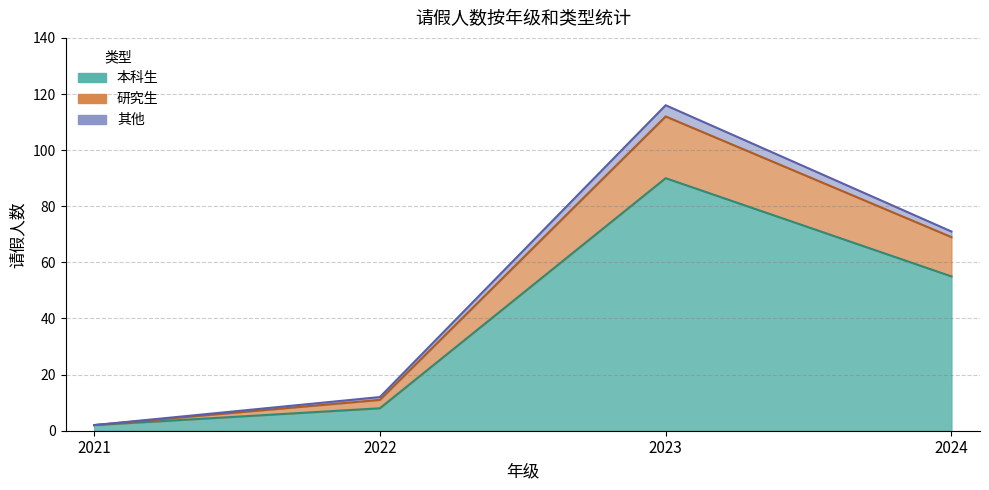

Between 2021 and 2024, which series saw the biggest shift?

本科生